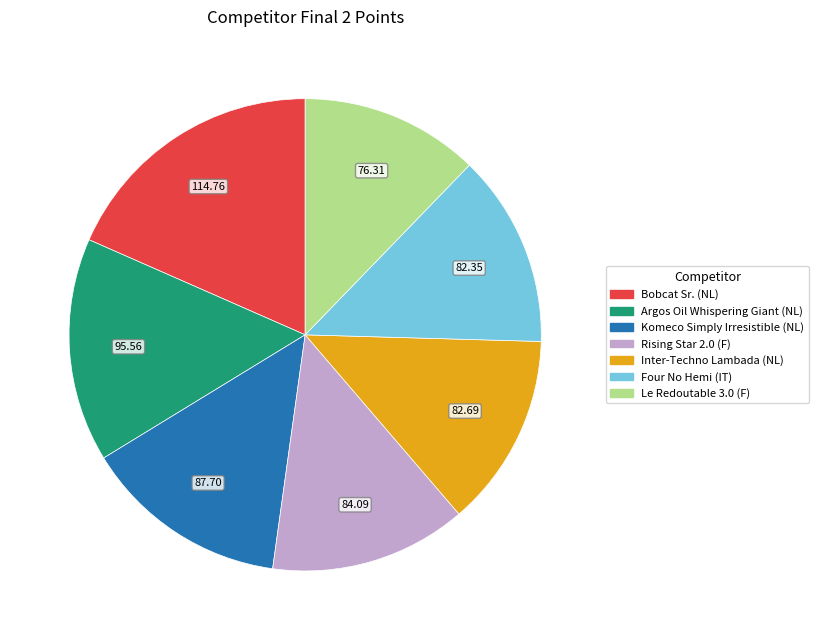

True or false: Le Redoutable 3.0 (F) accounts for 12% of the total.

True